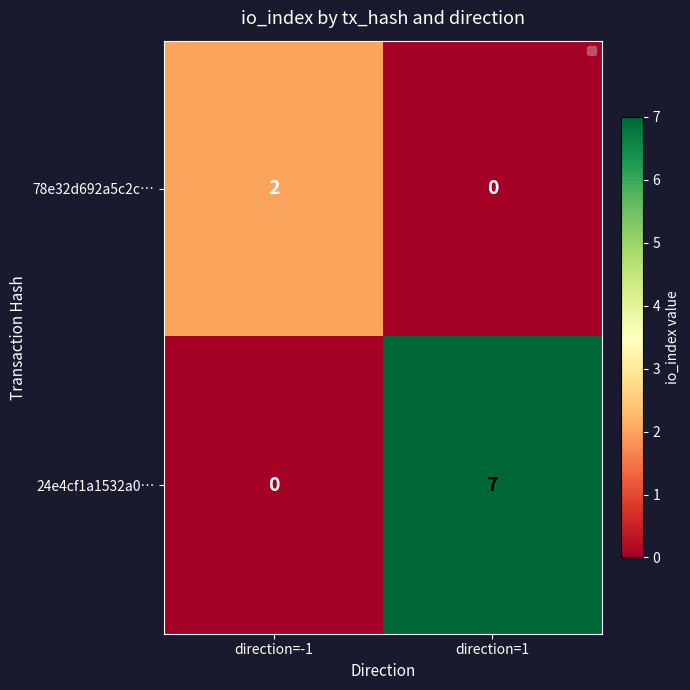

Is it true that 24e4cf1a1532a0… equals -3 at direction=-1?

False